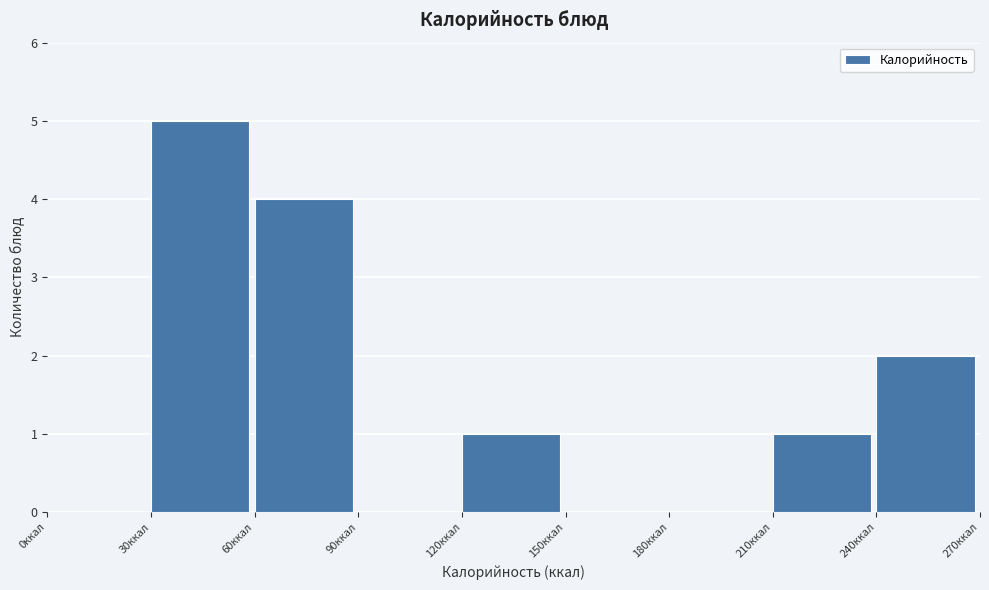

Reading left to right, list every bar in this chart as the range it spans on the x-axis followed by its height. The values are not printed on the chart, so give them approximately, as read against the axis.

0 to 30: 0
30 to 60: 5
60 to 90: 4
90 to 120: 0
120 to 150: 1
150 to 180: 0
180 to 210: 0
210 to 240: 1
240 to 270: 2